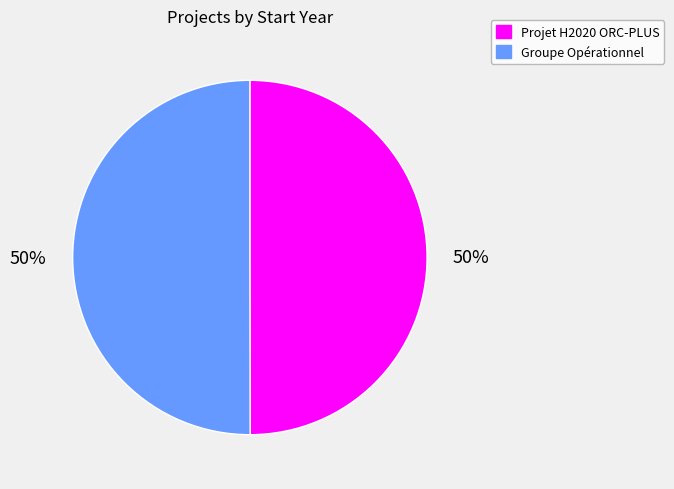

To the nearest percent, what is the combined percentage of Groupe Opérationnel and Projet H2020 ORC-PLUS?

100%